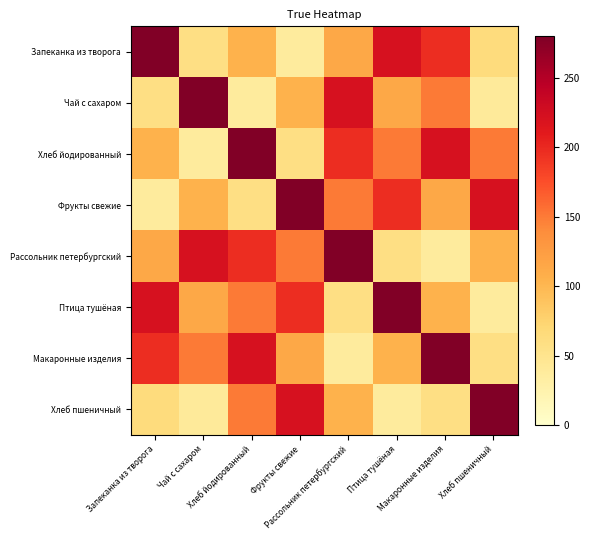

Count the number of data series in this chart.

8